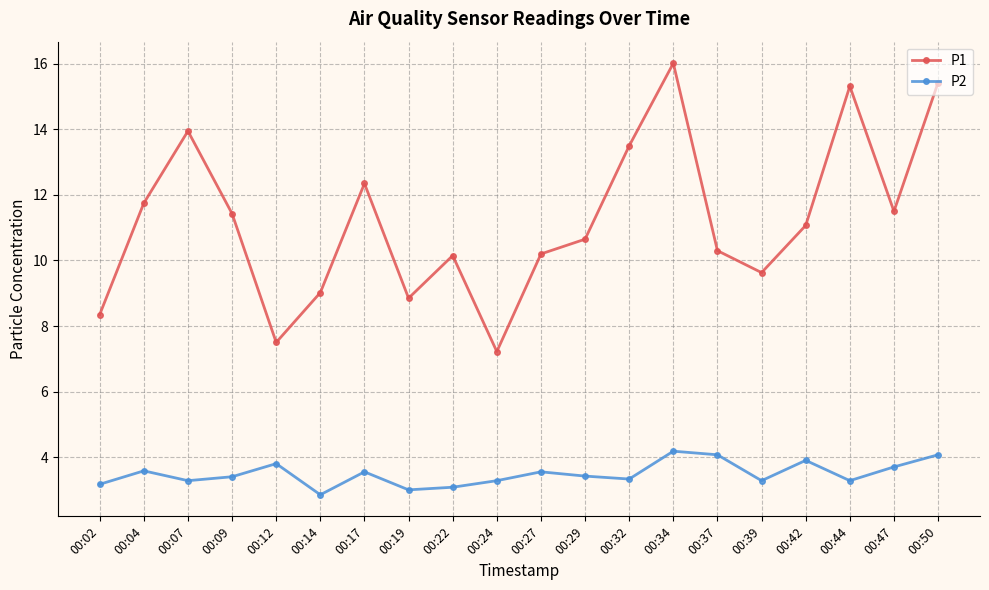

True or false: P1 and P2 intersect in this chart.

False